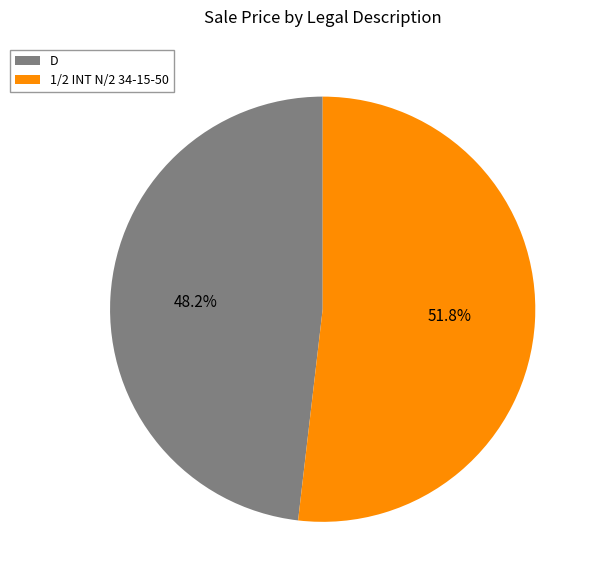

True or false: 1/2 INT N/2 34-15-50 accounts for 46% of the total.

False